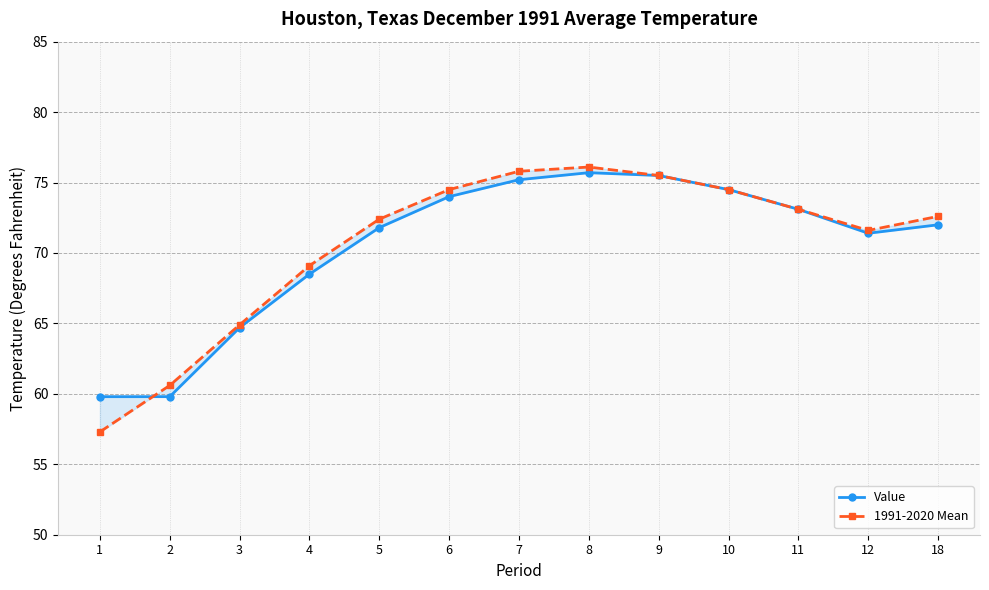

Does the chart display data point markers on the line(s)?

Yes